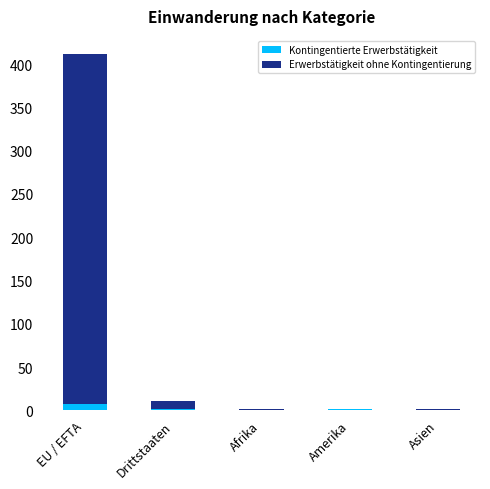

At which category is the sum across all series the highest?

EU / EFTA